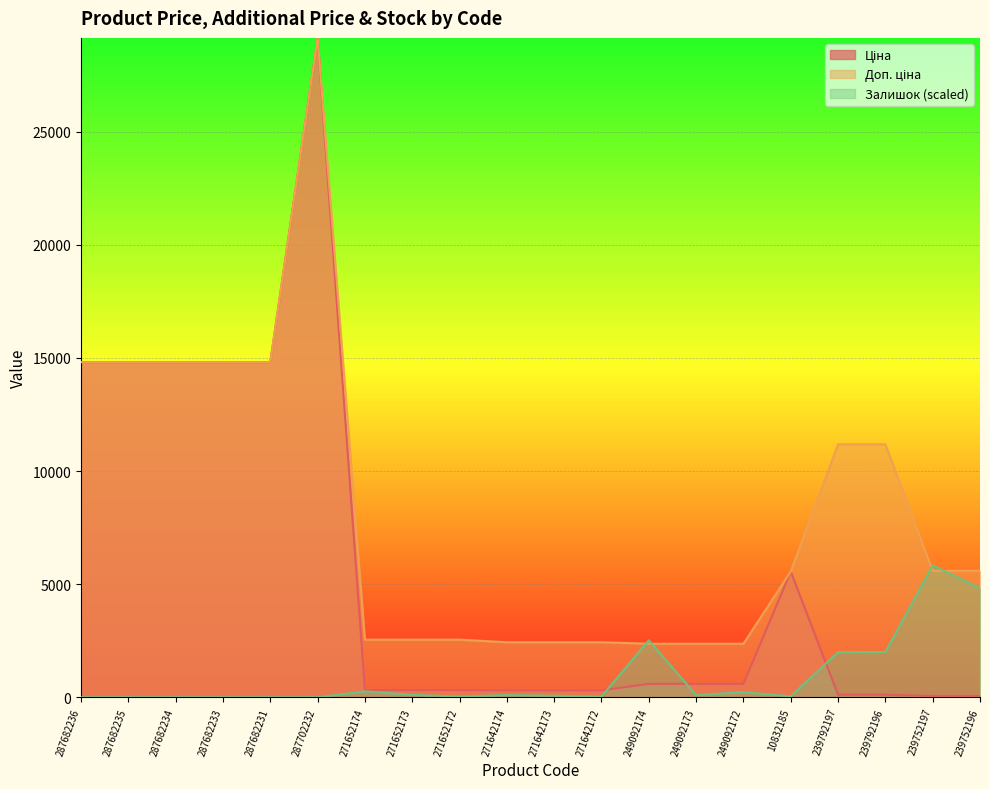

True or false: Залишок has a value of 34.5 at 271652172.

True